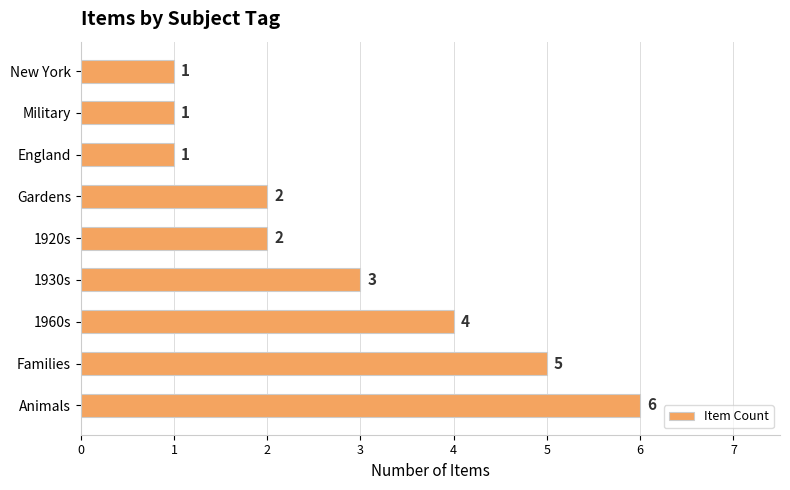

Where is the data nearest to the value 3?

1930s